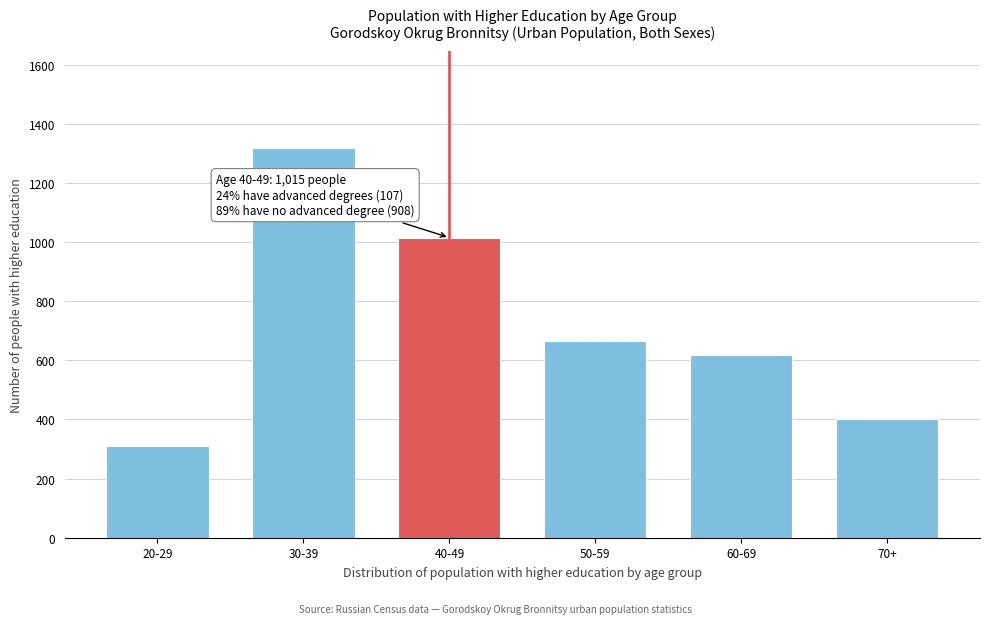

Reading right to left, transcribe all the data shown in this chart.

400	619	667	1015	1317	309